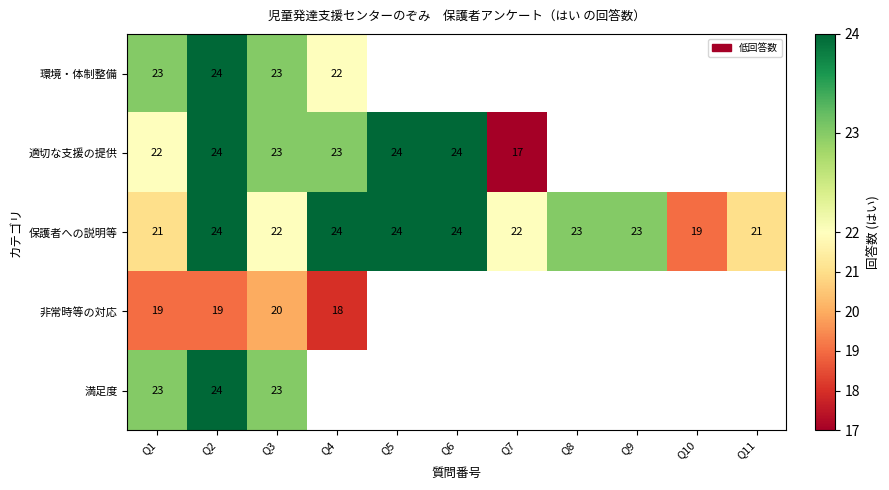

What is the sum of all 保護者への説明等 values?

247